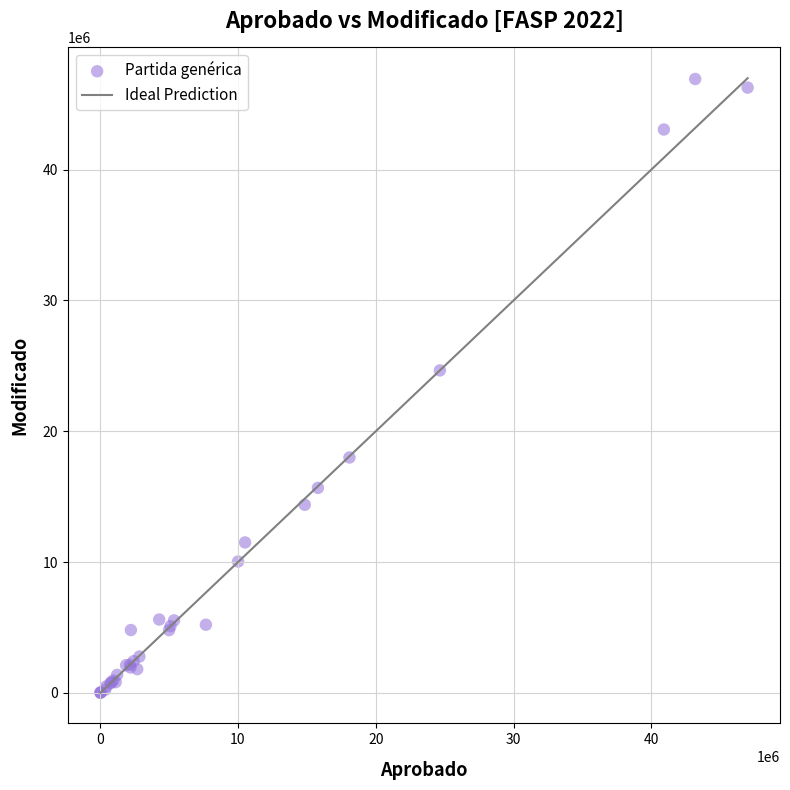

What Y value in the scatter plot is closest to 23472039?

24651992.0